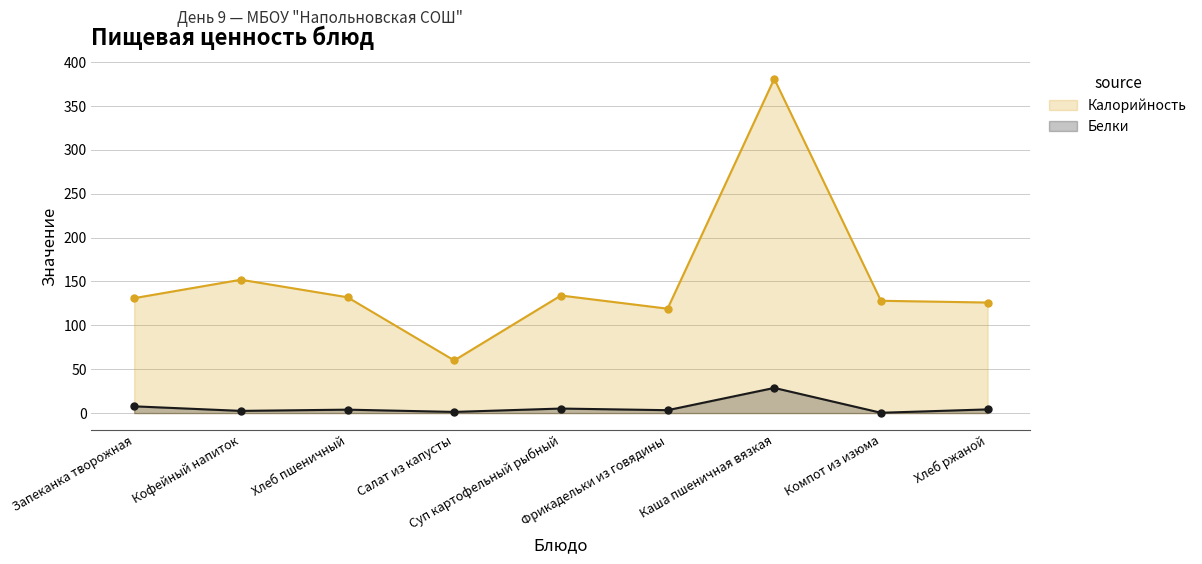

At which label does Белки first exceed 3?

Запеканка творожная